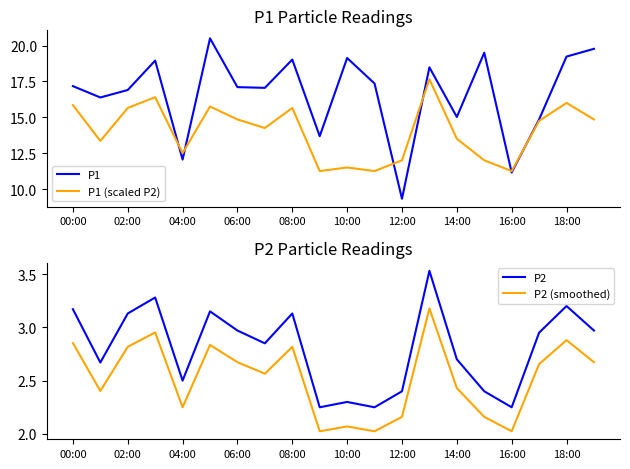

Which series has the largest total across all categories?

P1